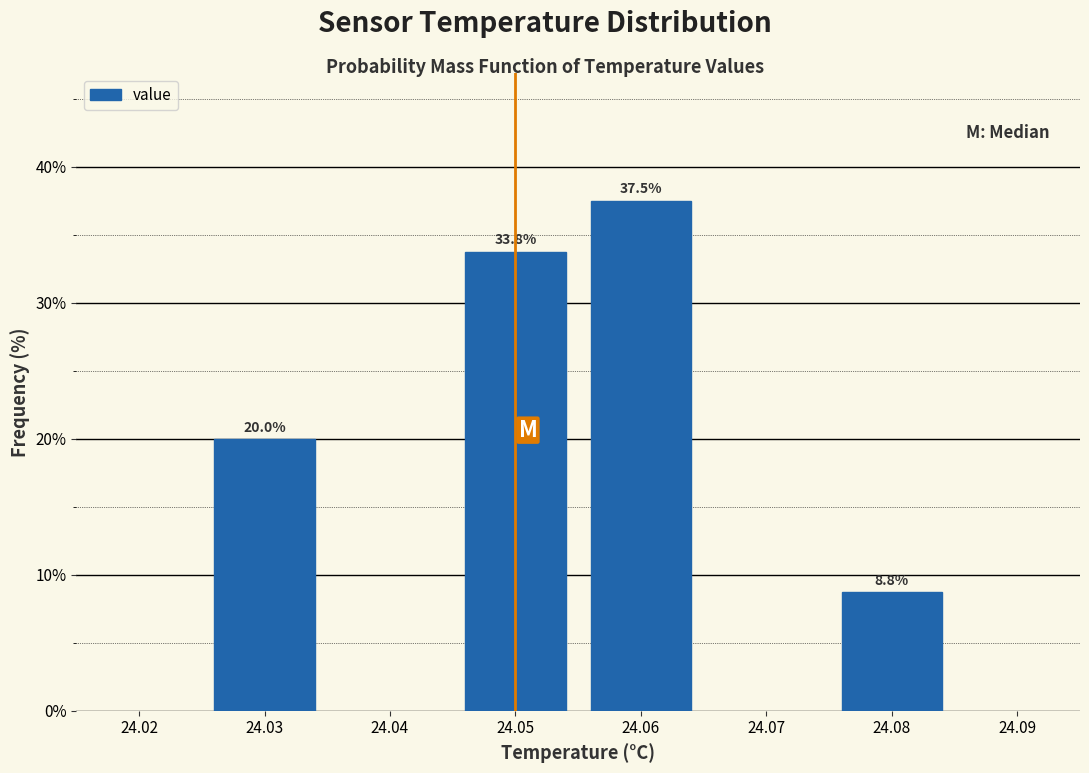

Reading right to left, transcribe all the data shown in this chart.

8.8	37.5	33.8	20.0